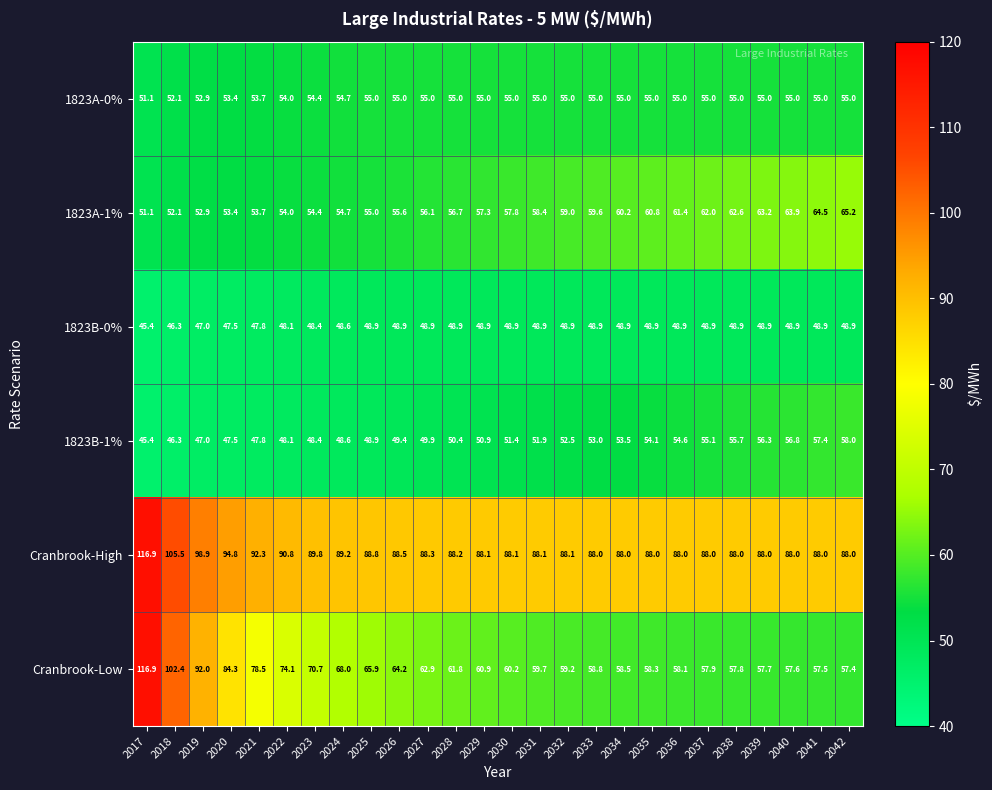

At 2028, list the series in order from smallest to largest.

1823B-0%, 1823B-1%, 1823A-0%, 1823A-1%, Cranbrook-Low, Cranbrook-High